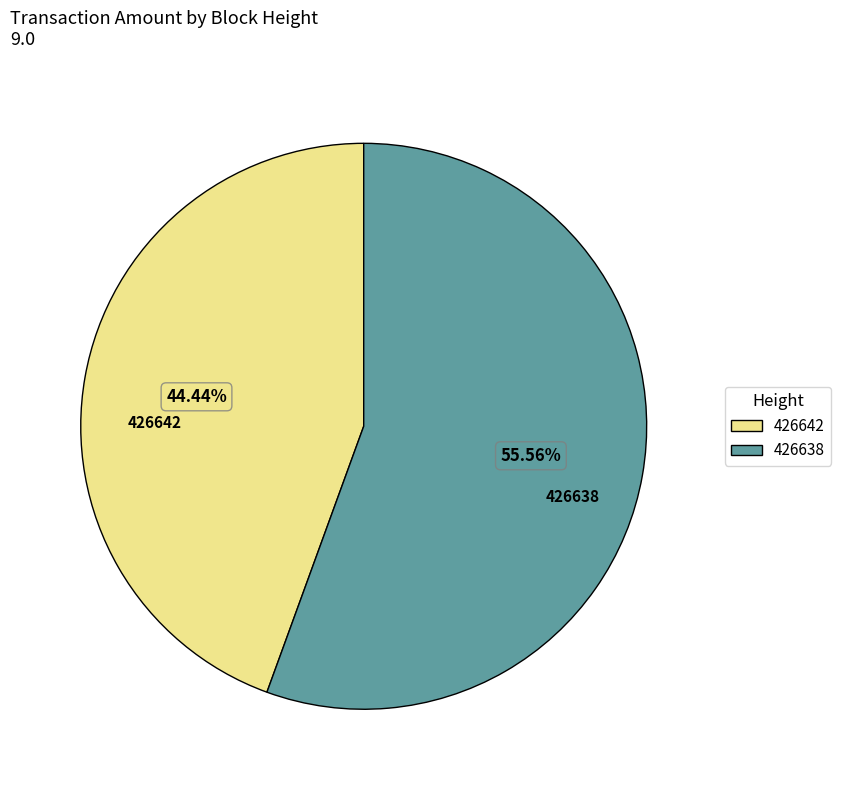

To the nearest percent, what portion does 426638 represent?

56%